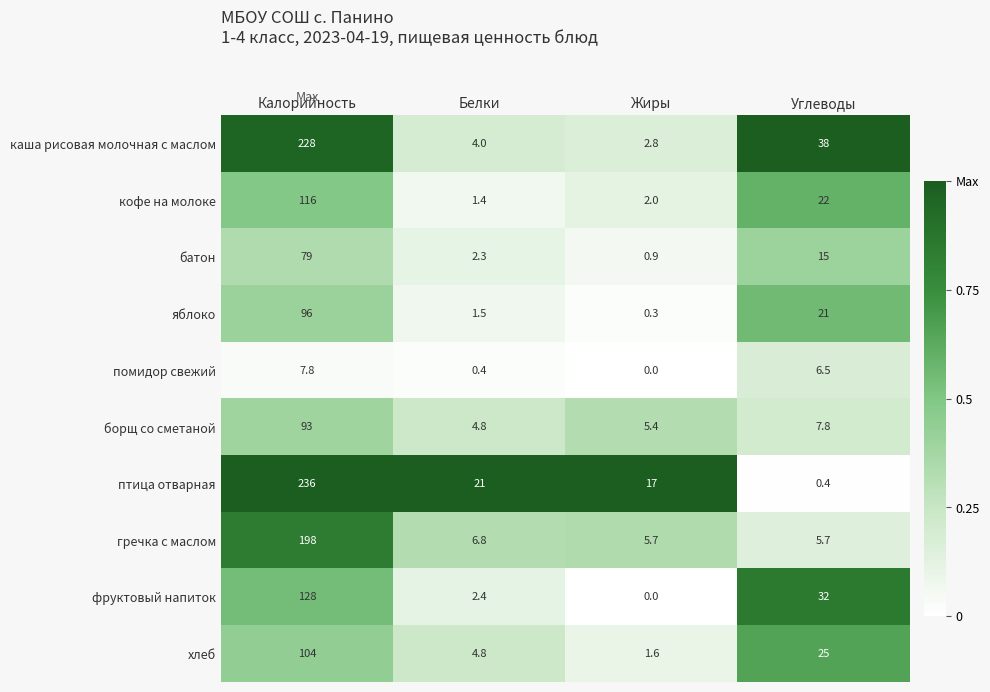

How many data points does each series have?

4